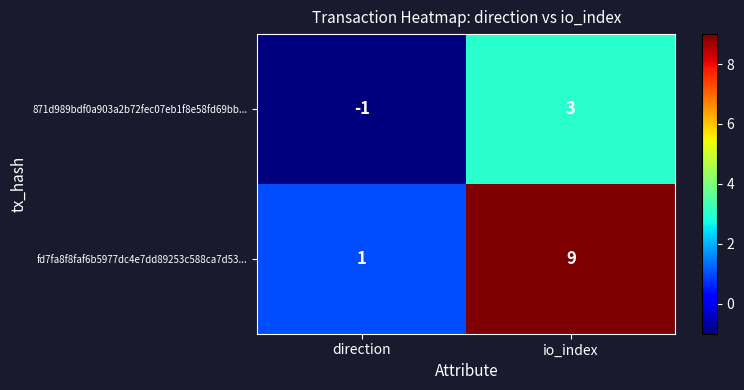

At which label is fd7fa8f8faf6b5977dc4e7dd89253c588ca7d53... closest to 5?

direction